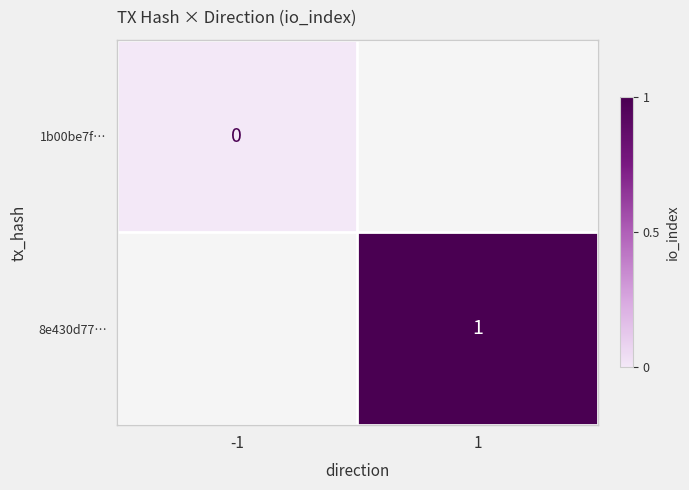

Where is 1b00be7f… nearest to the value 0?

-1